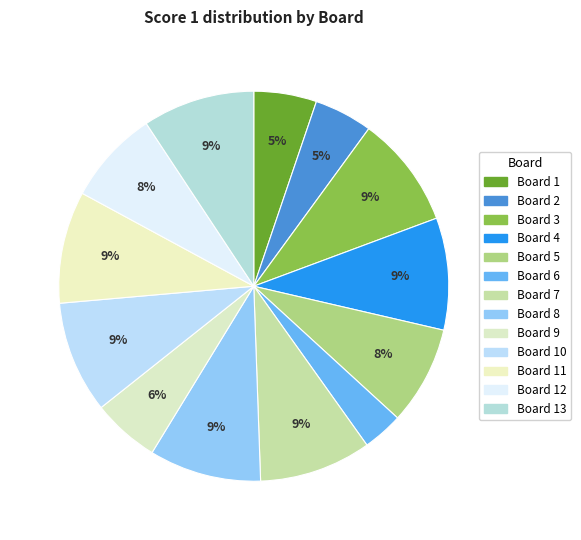

How many segments does this pie chart have?

13